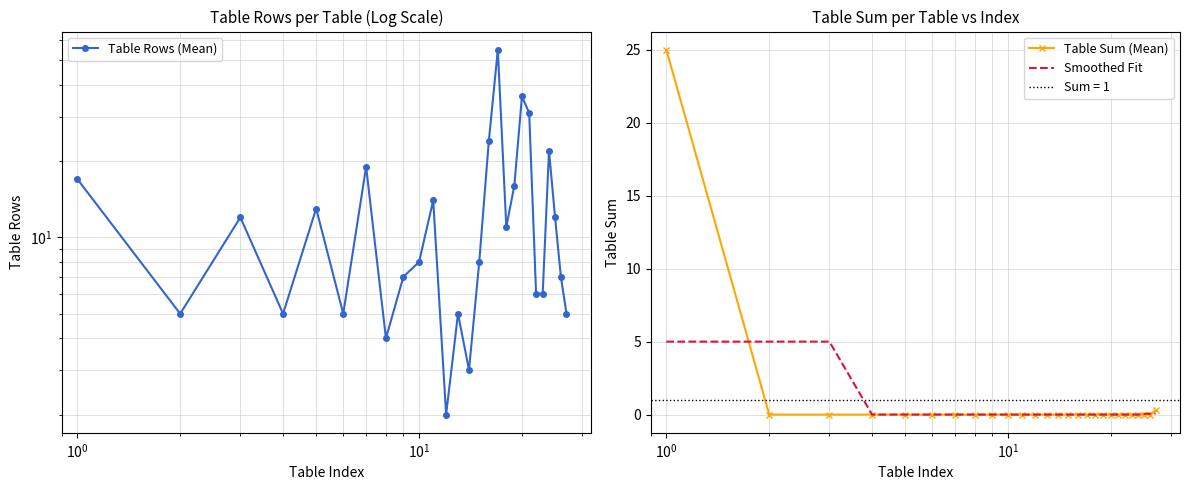

What is the maximum value for Table Sum (Mean)?

25.0